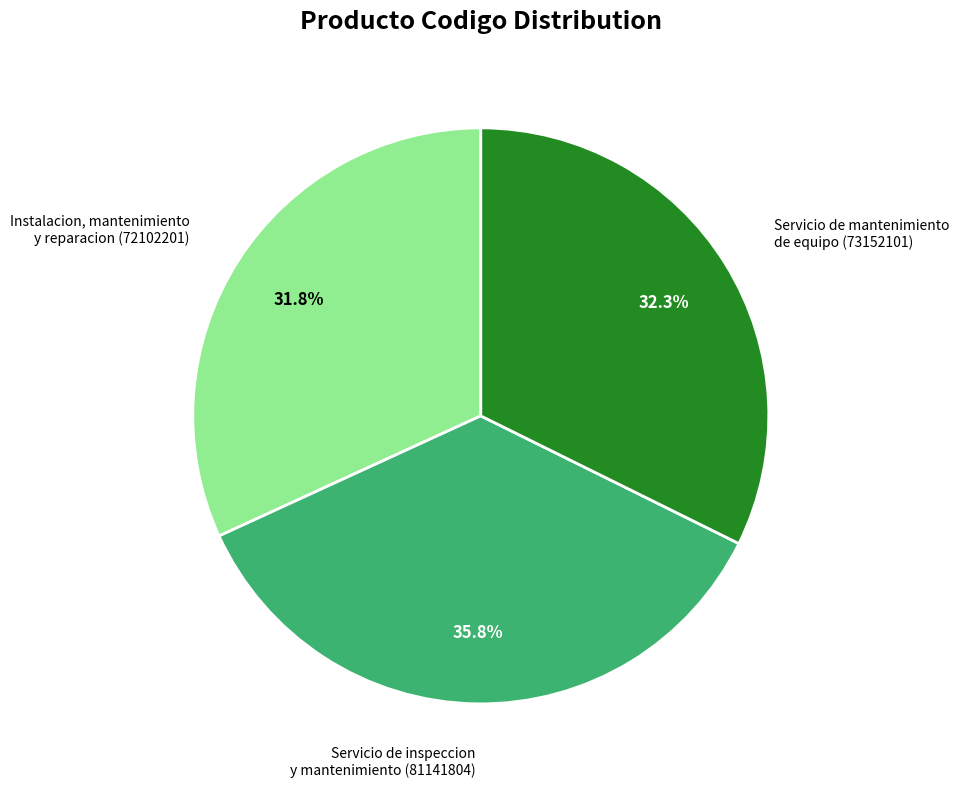

Is there any slice that represents more than half of the pie?

No